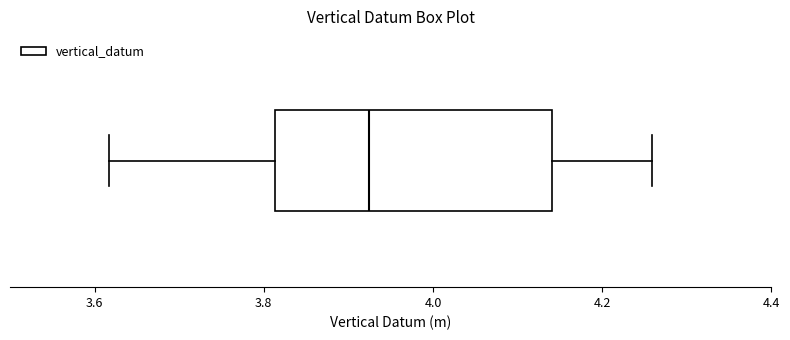

Read this box plot against the x-axis: the position of the median line, the range covered by the box, and the ends of both whiskers. The values are not printed on the chart, so give them approximately, as read against the axis.

median 3.92, box 3.82 to 4.14, whiskers 3.62 to 4.26